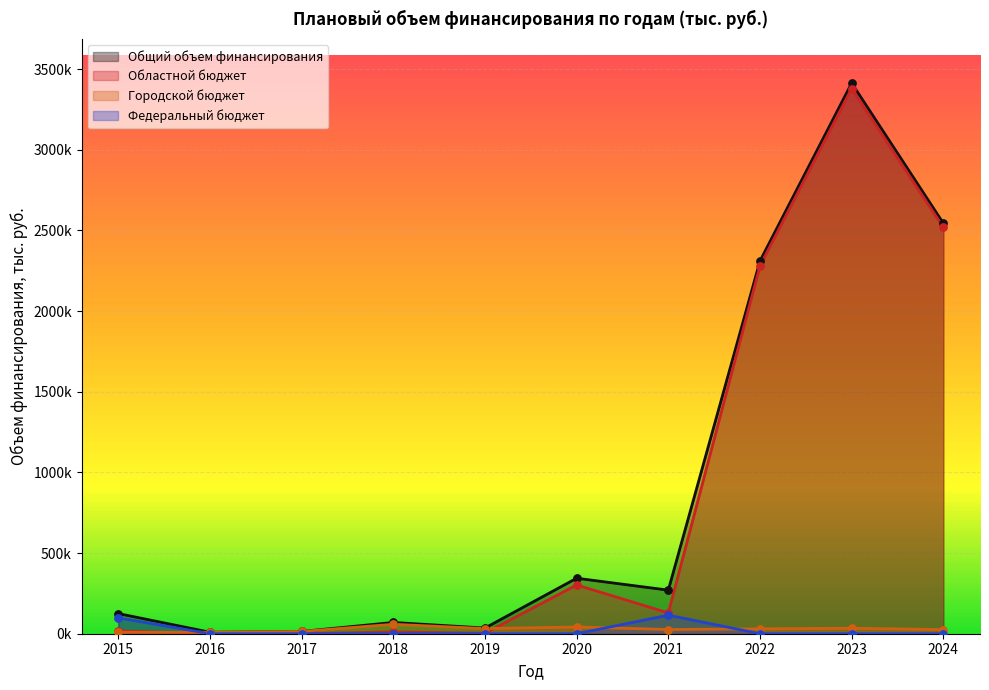

At which category is the sum across all series the highest?

2023